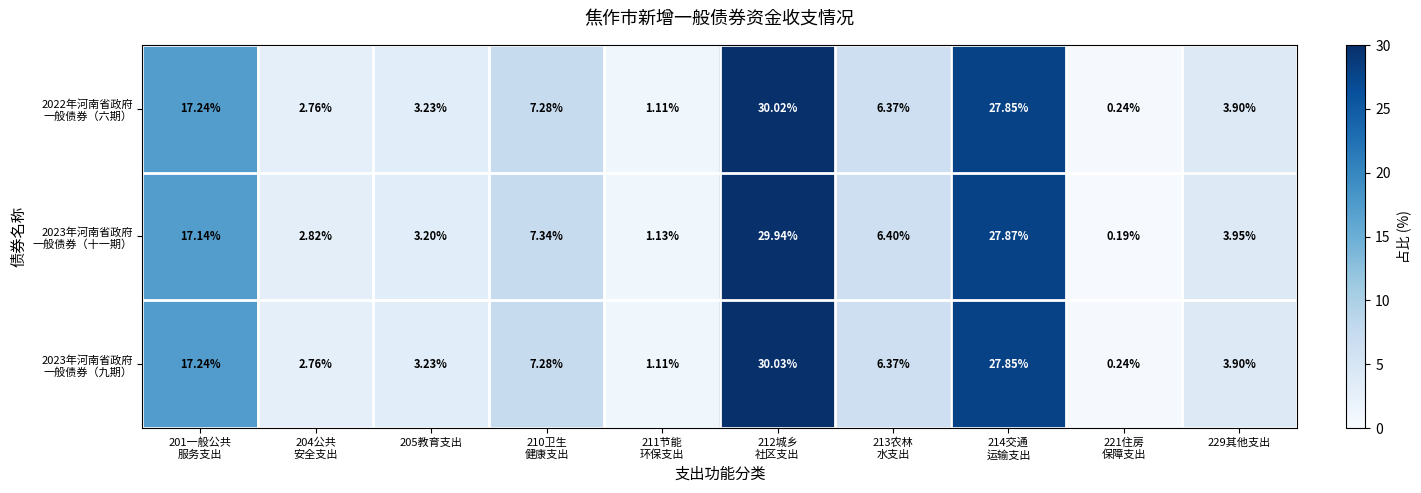

Count the number of categories in the chart.

10